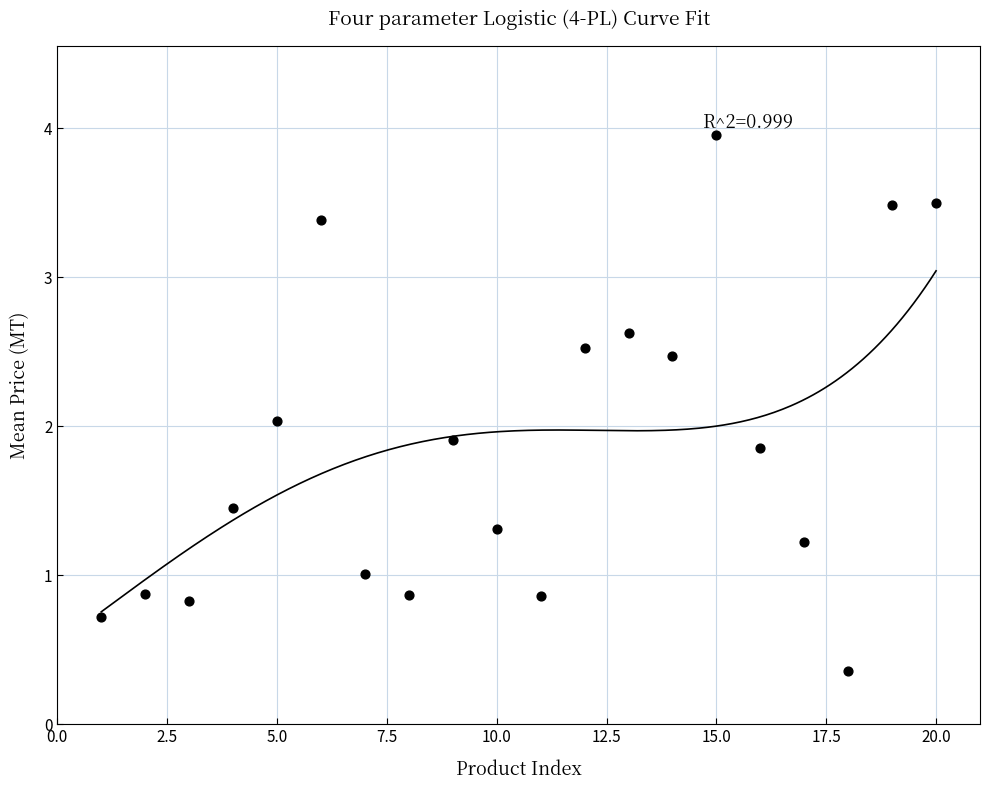

What is the range of X values (max minus min)?

19.0